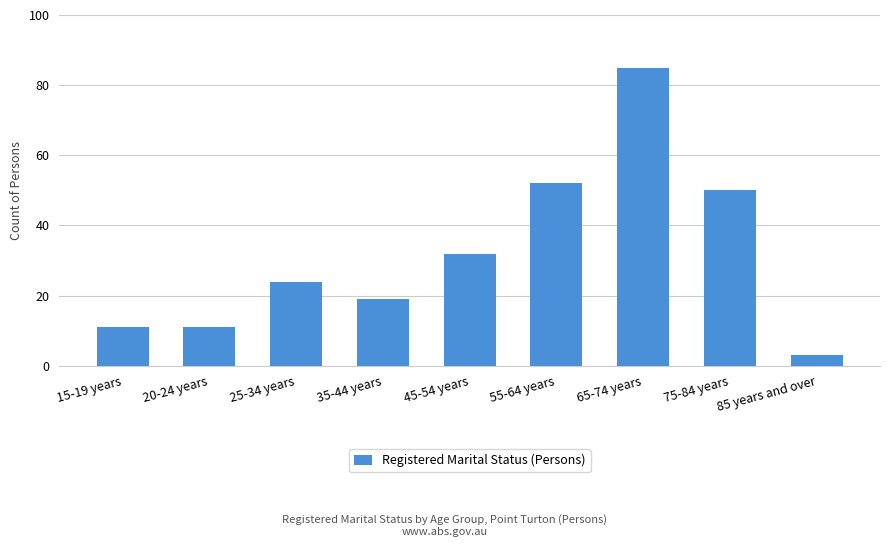

What is the label of the 7th bar from the left?

65-74 years